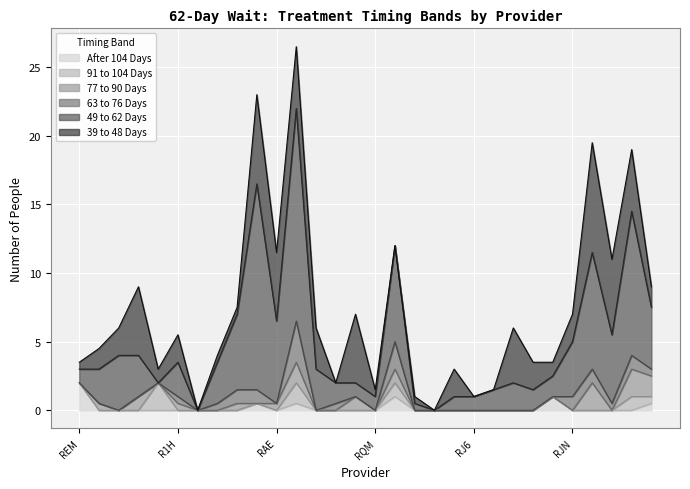

At which category does 49 to 62 Days reach its first local valley?

RFF